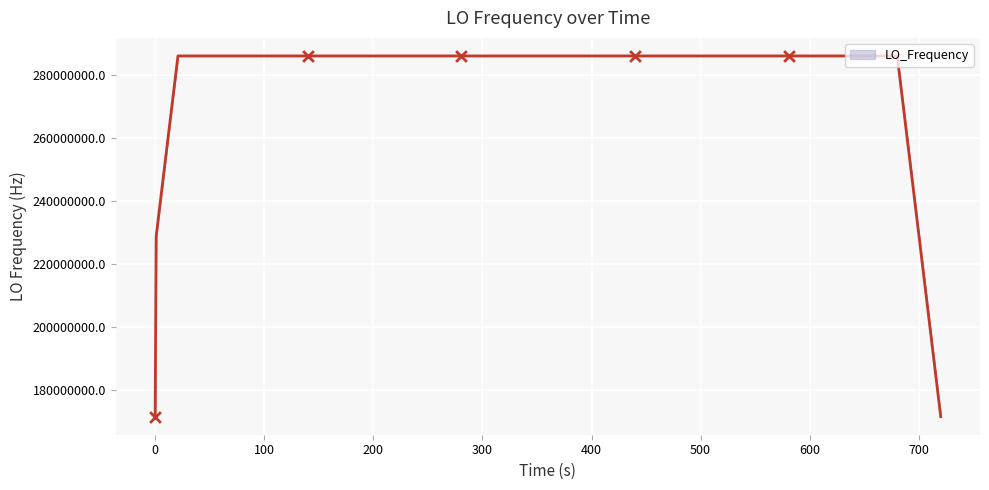

What is the minimum value shown in the chart?

171628199.3